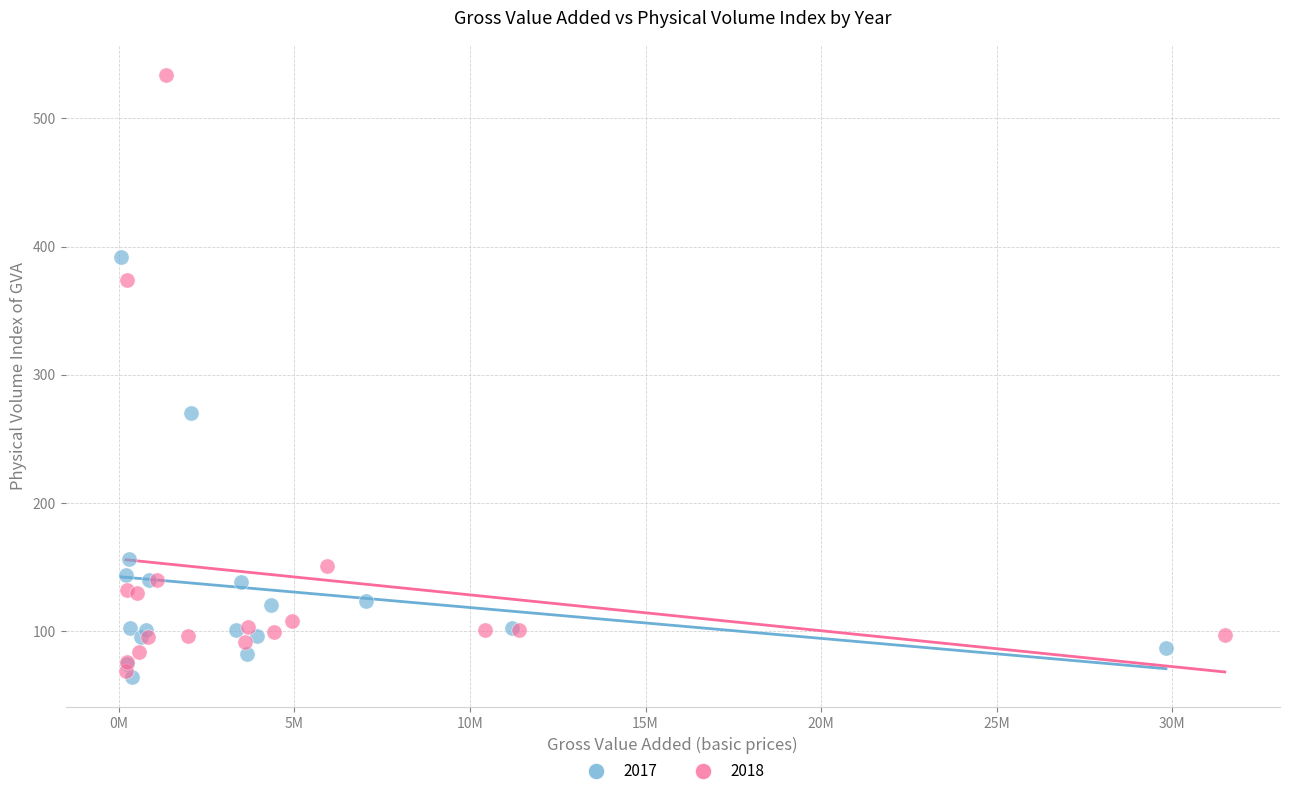

Which series reaches the maximum Y coordinate?

2018